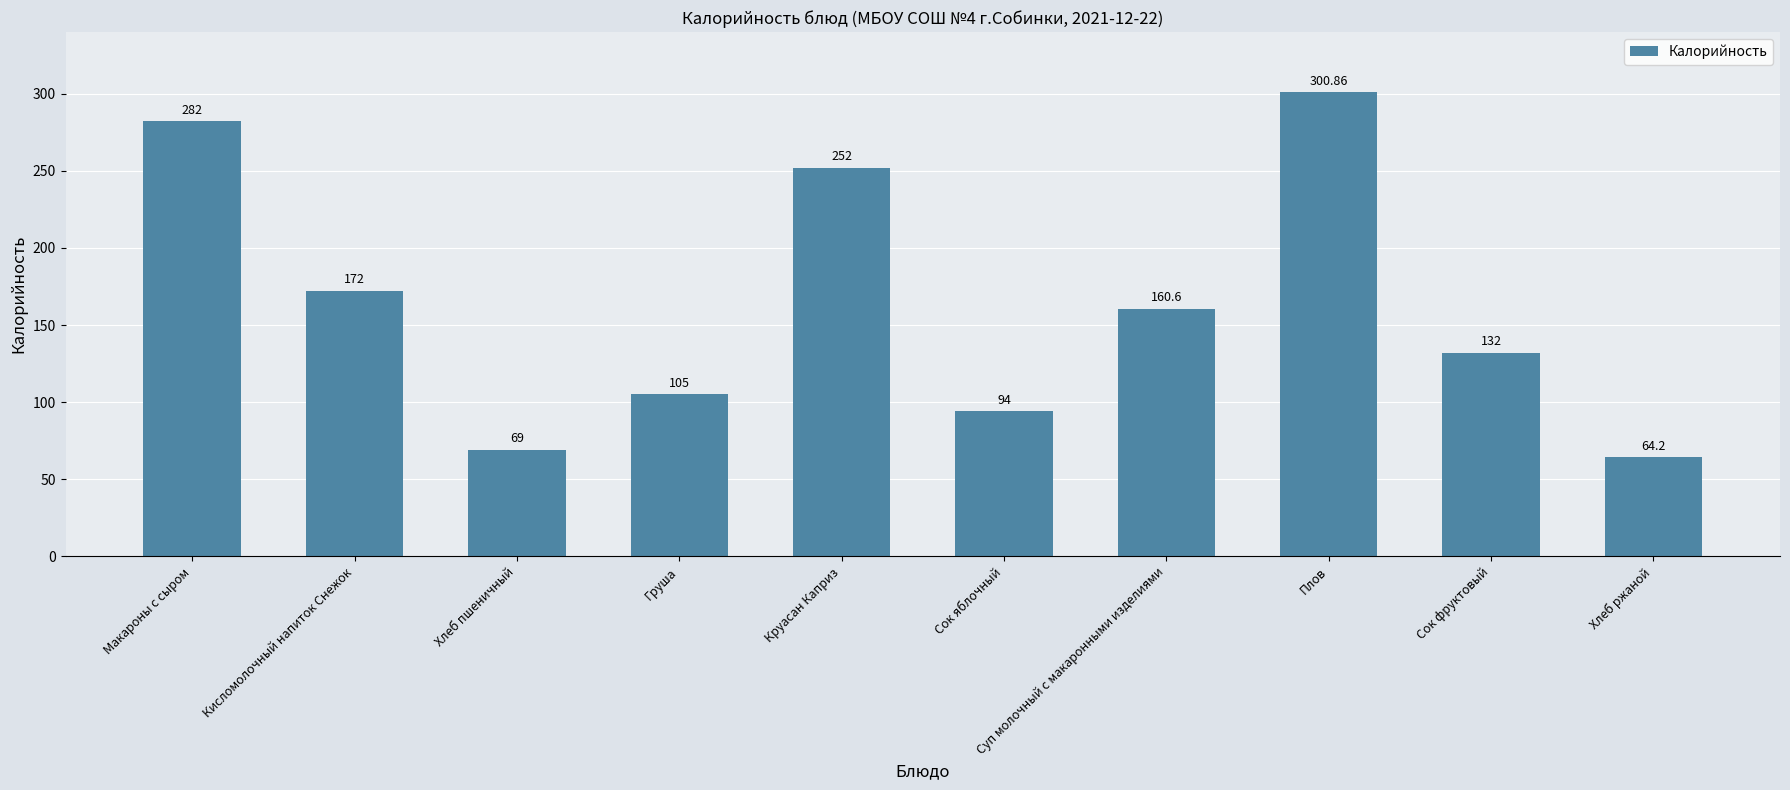

How many data points does each series have?

10